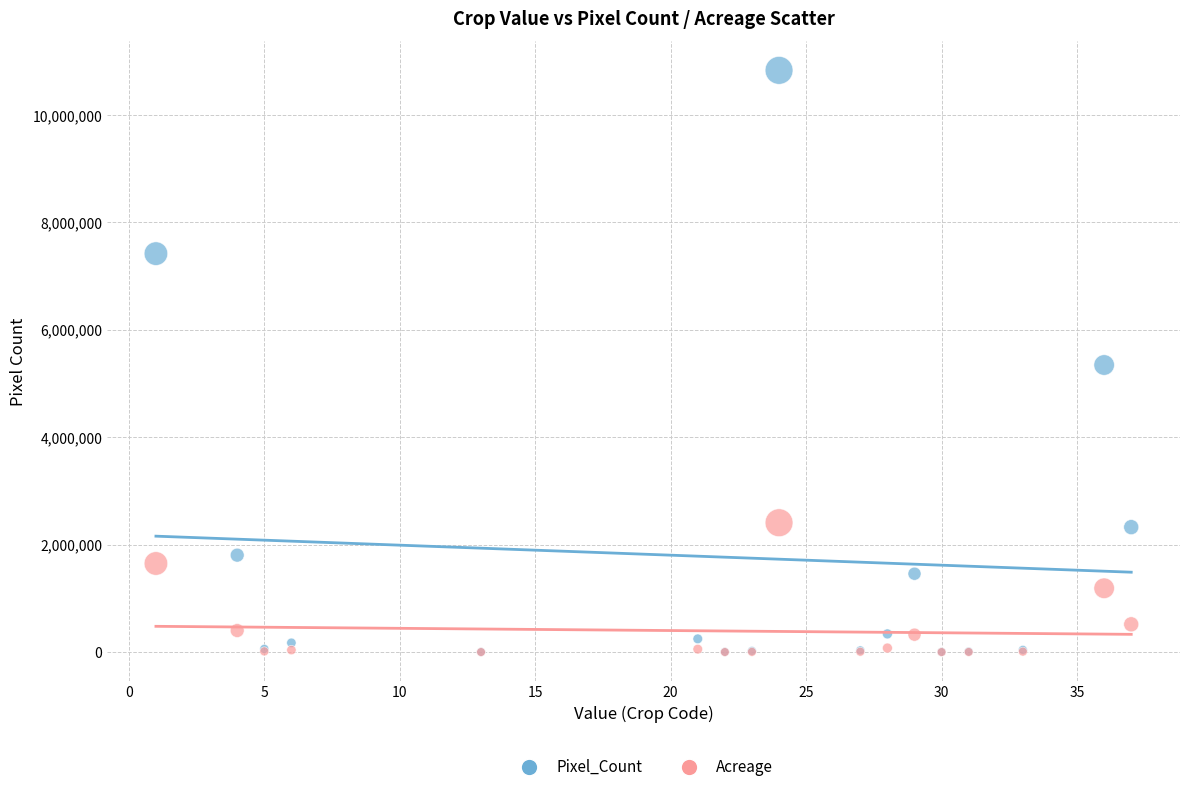

What are all the series names shown in the legend?

Pixel_Count, Acreage